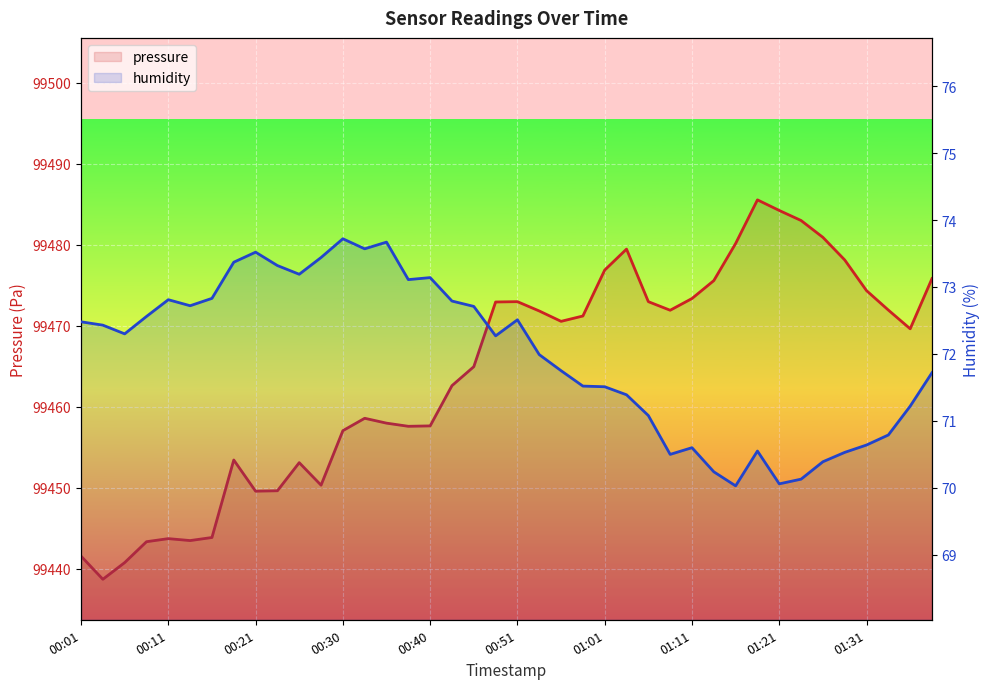

Read the pressure value at 01:28.

99478.1